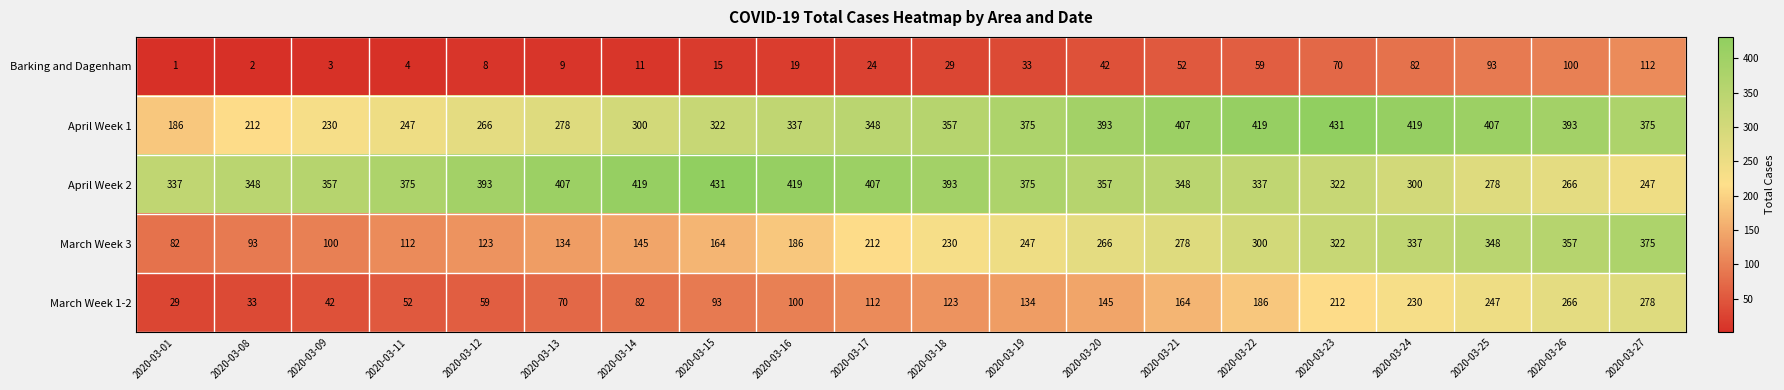

At 2020-03-17, list the series in order from largest to smallest.

April Week 2, April Week 1, March Week 3, March Week 1-2, Barking and Dagenham